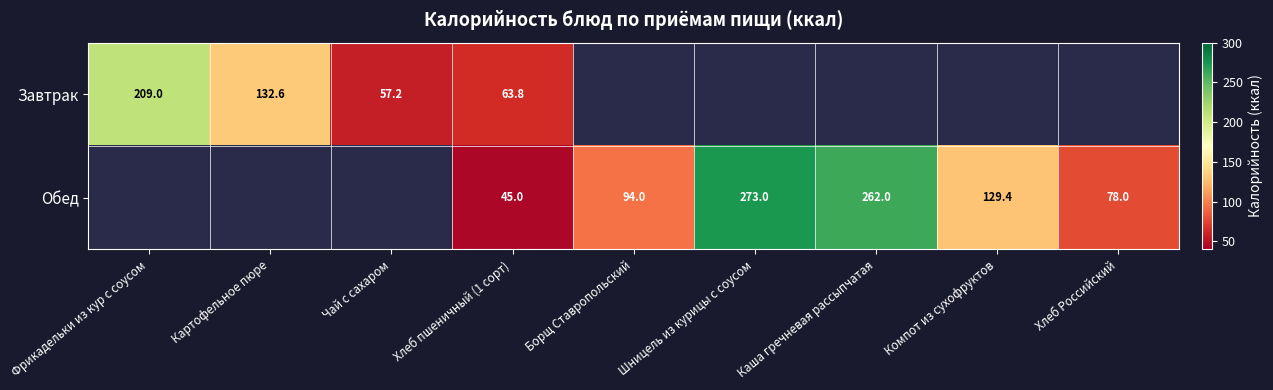

True or false: Обед has a value of 94.1 at Каша гречневая рассыпчатая.

False